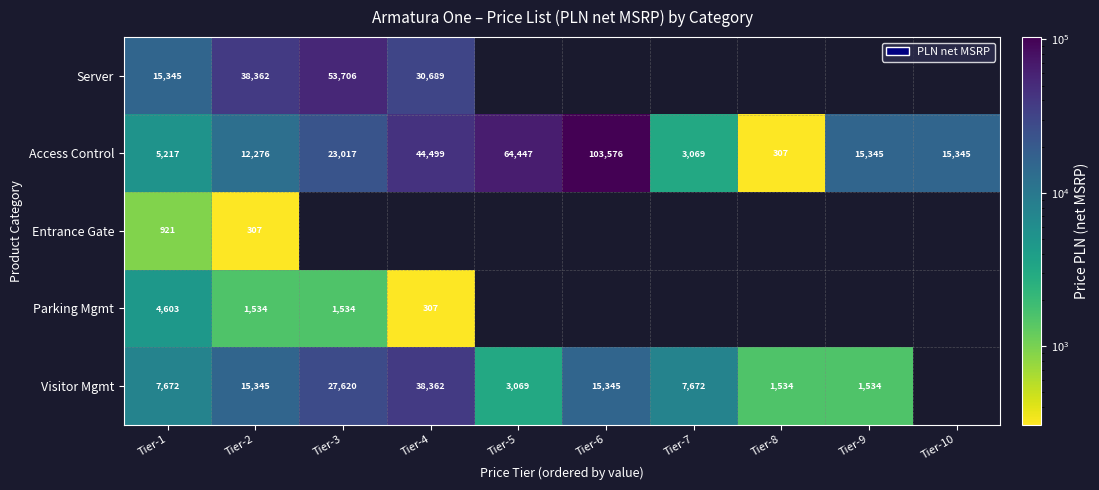

Rank the series at Tier-2 from highest to lowest value.

Server, Visitor Mgmt, Access Control, Parking Mgmt, Entrance Gate